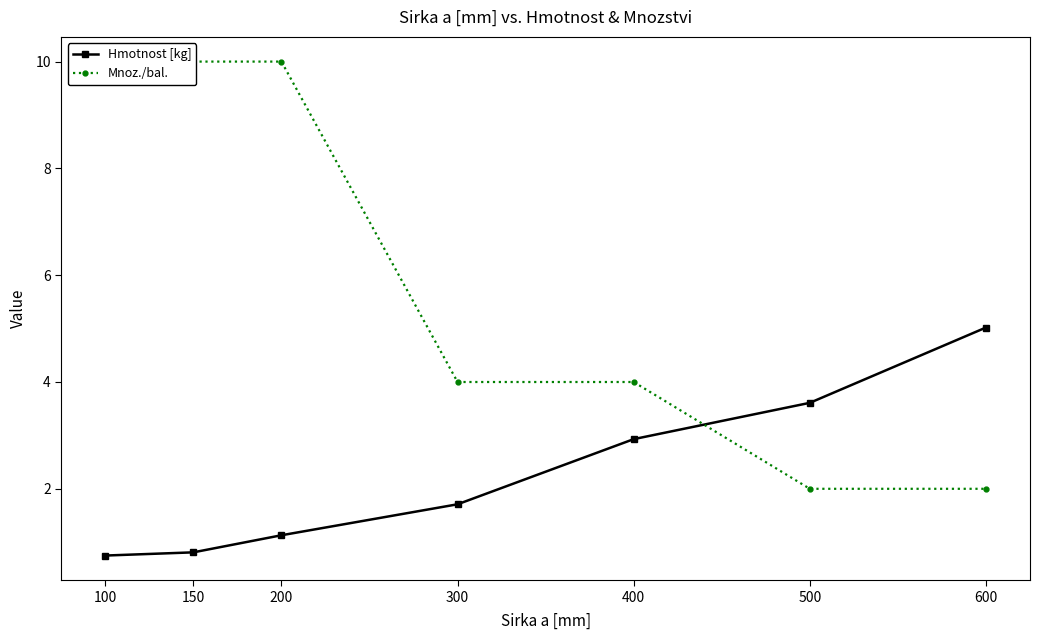

At how many categories does at least one series exceed 1?

7